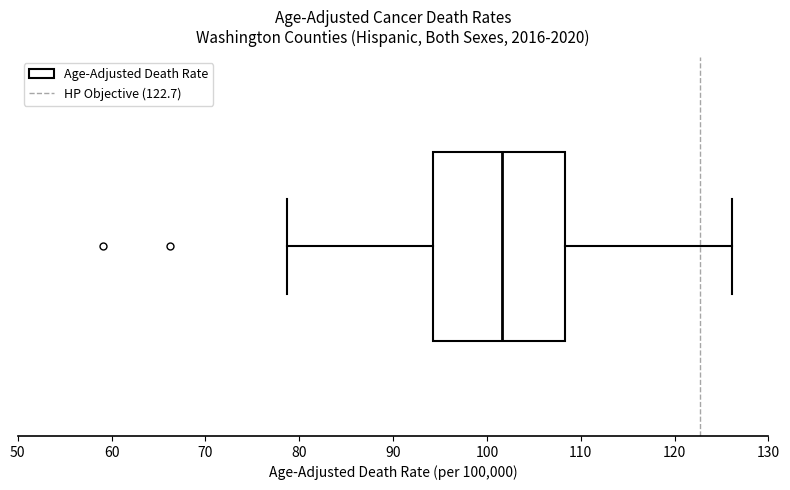

Where does the left whisker of the box end on the x-axis? The values are not printed on the chart, so give them approximately, as read against the axis.

79